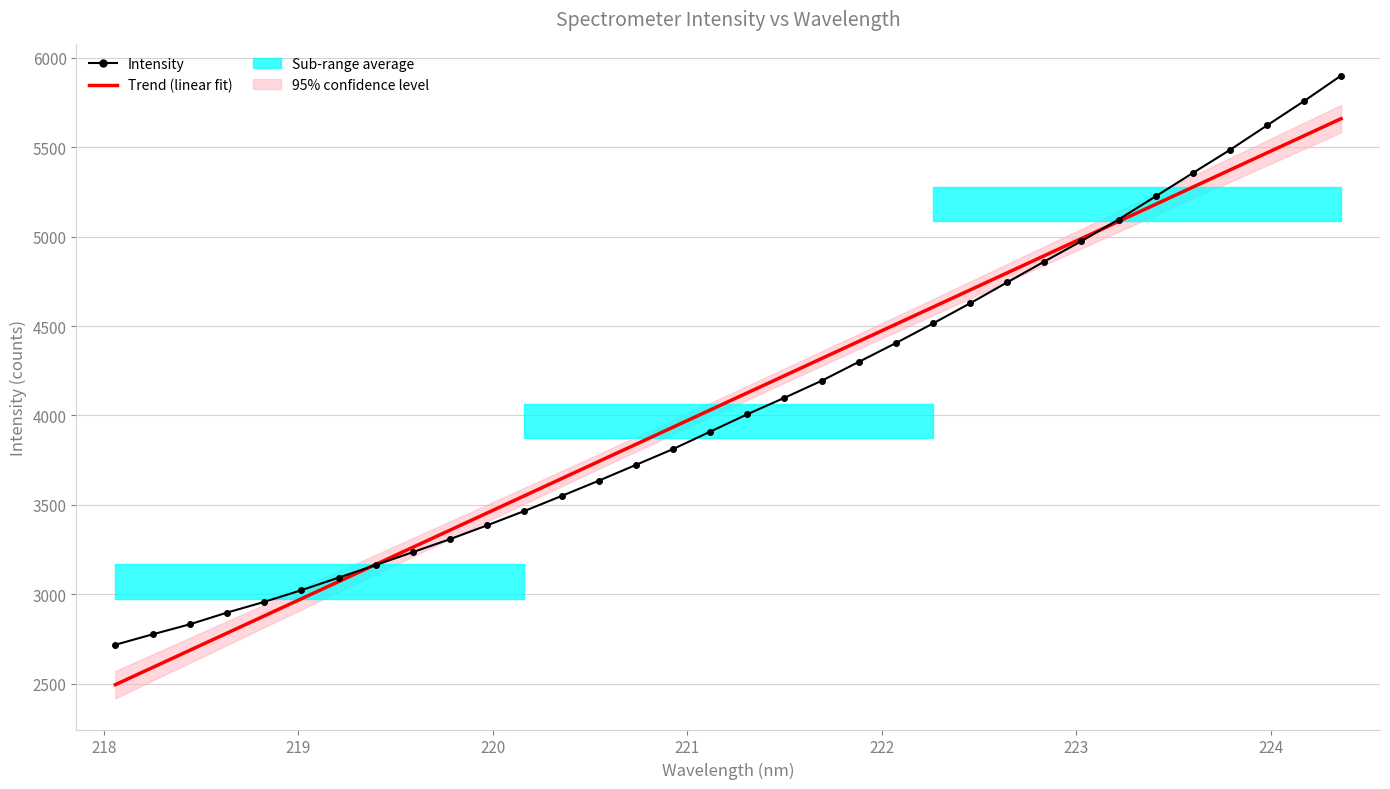

Is the value of Trend (linear fit) at 31 greater than the value of Intensity at 17?

Yes